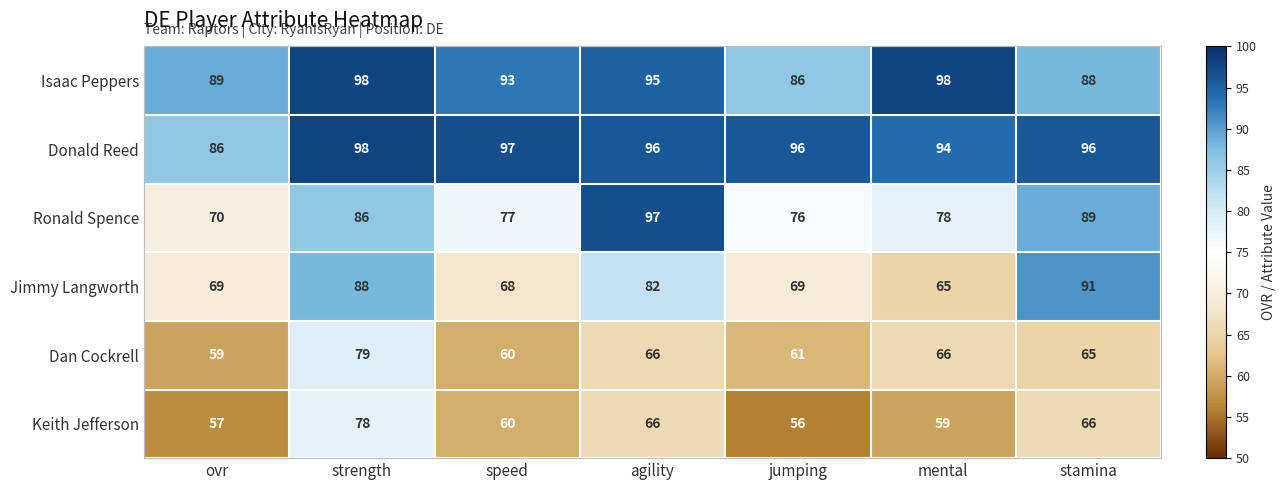

The Dan Cockrell series shows 20 at speed. True or false?

False